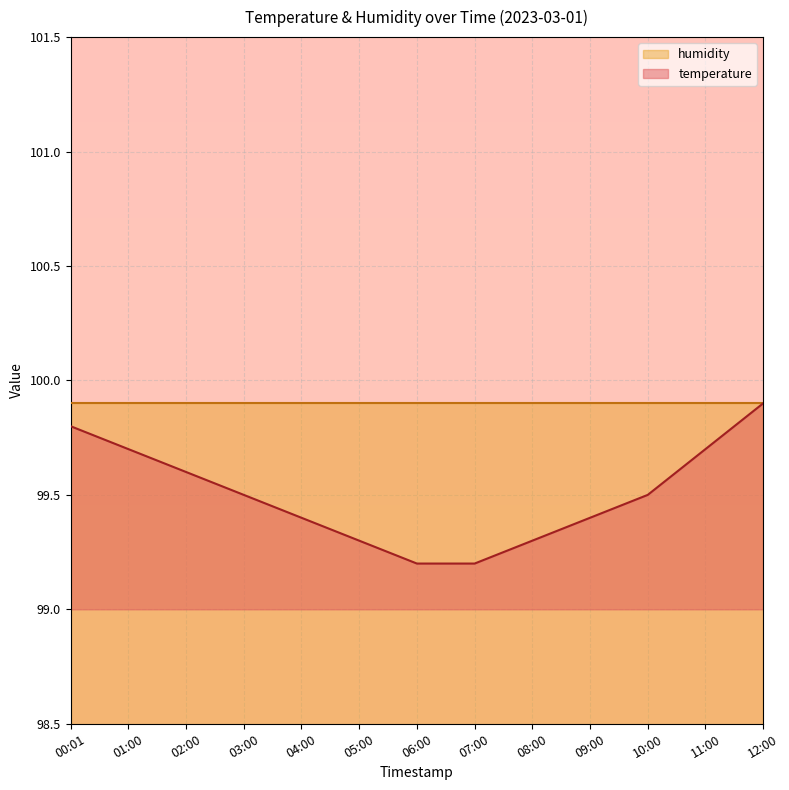

What is the sum of the values at 02:00 and 07:00?

198.8